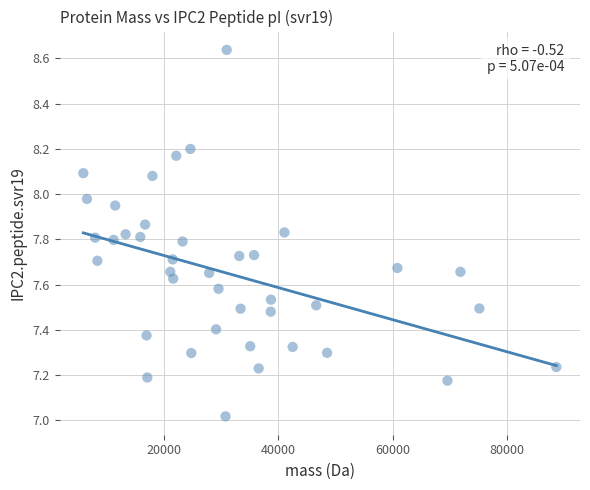

What is the range of Y values (max minus min)?

1.6